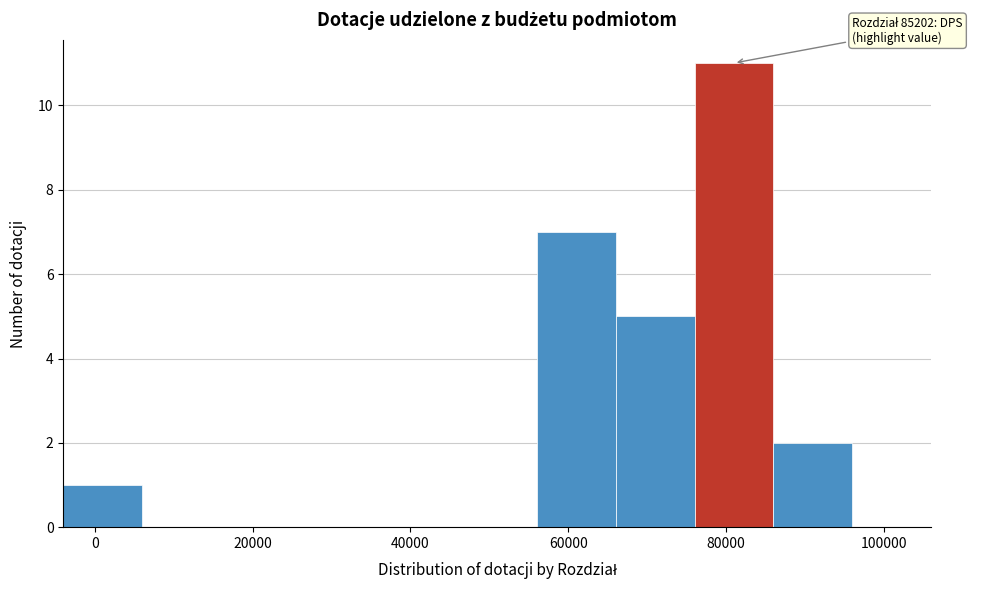

Over which range of the x-axis is the bar tallest?

76000 to 86000